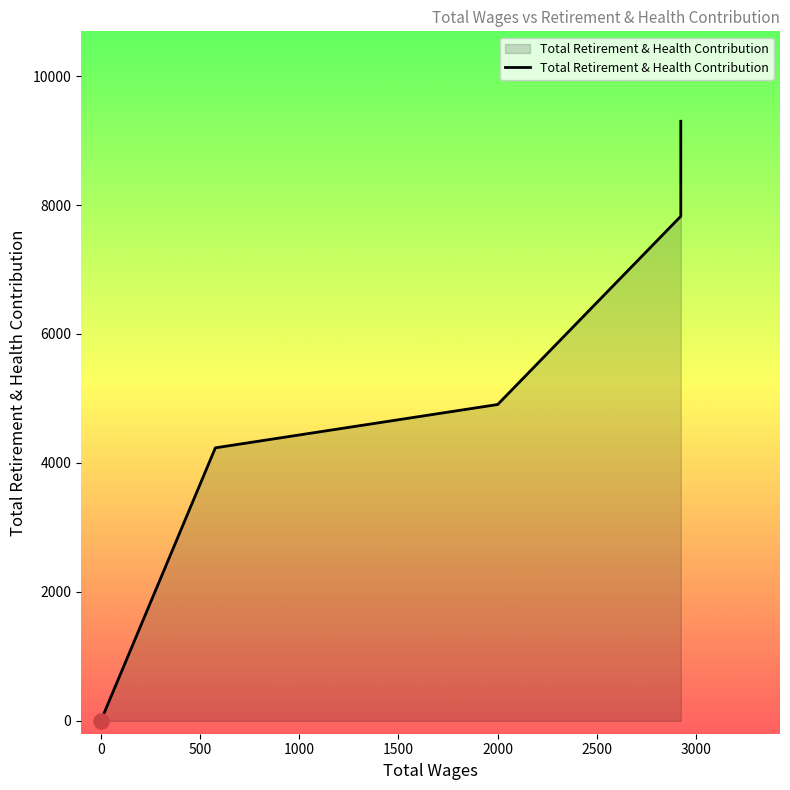

What is the change in value from 500 to 1000?

+672